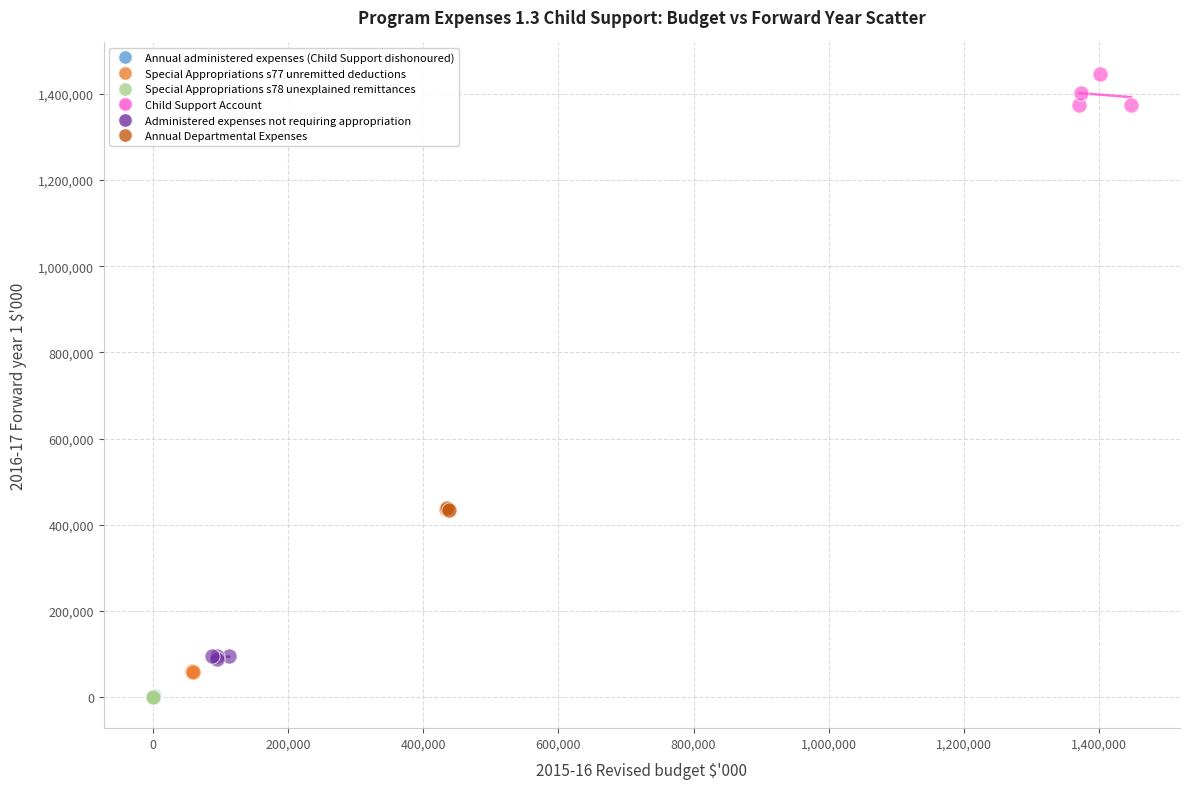

Which series contains the highest Y value?

Child Support Account